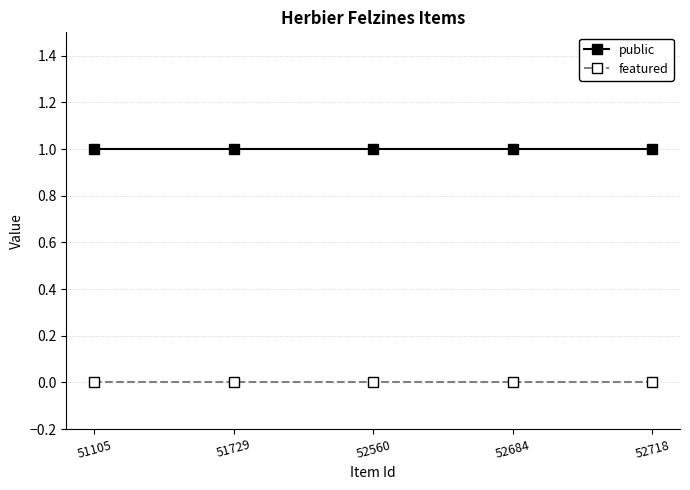

True or false: public has more than 2 interior local peaks.

False